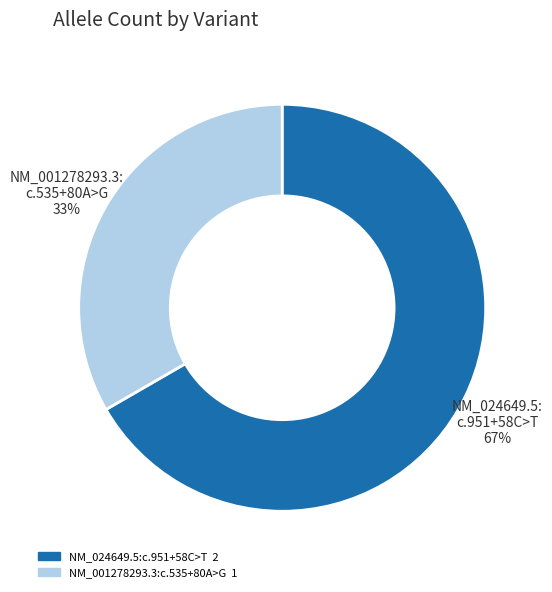

Is there a majority slice in this chart?

Yes